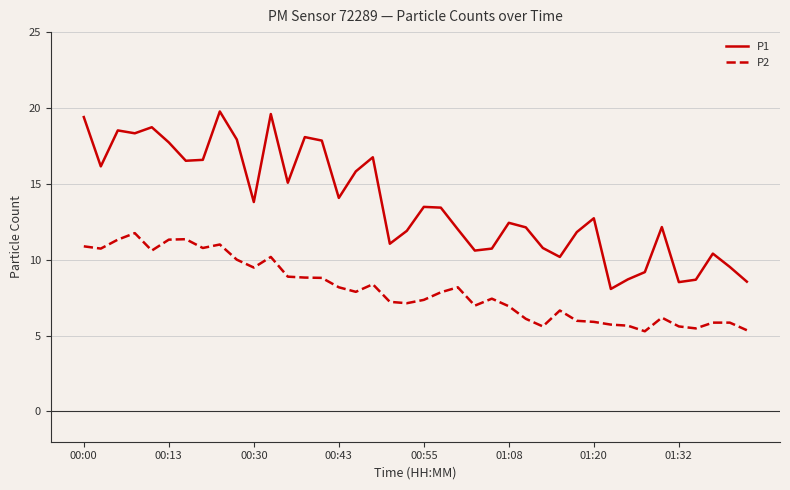

Which series has the largest total across all categories?

P1